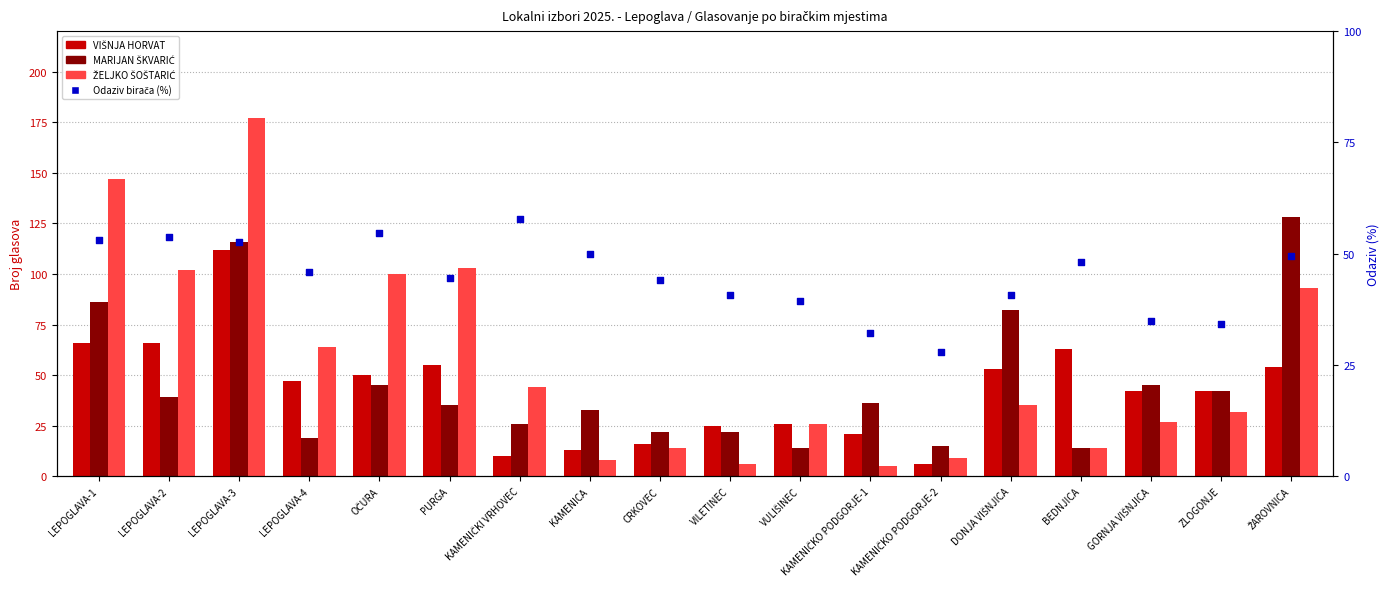

What are all the series names shown in the legend?

VIŠNJA HORVAT, MARIJAN ŠKVARIĆ, ŽELJKO ŠOŠTARIĆ, Odaziv birača (%)